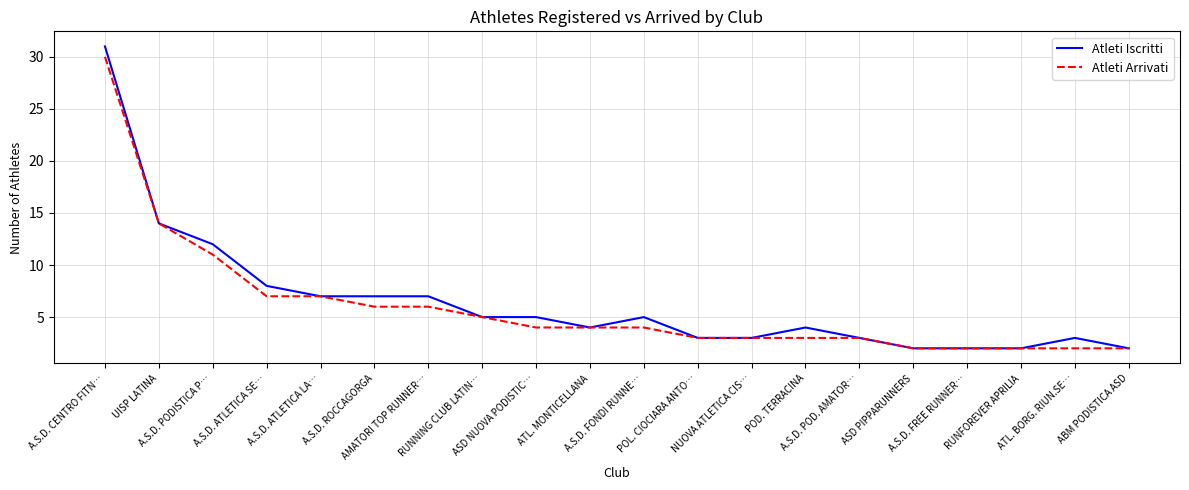

Which series has the largest range (max minus min)?

Atleti Iscritti